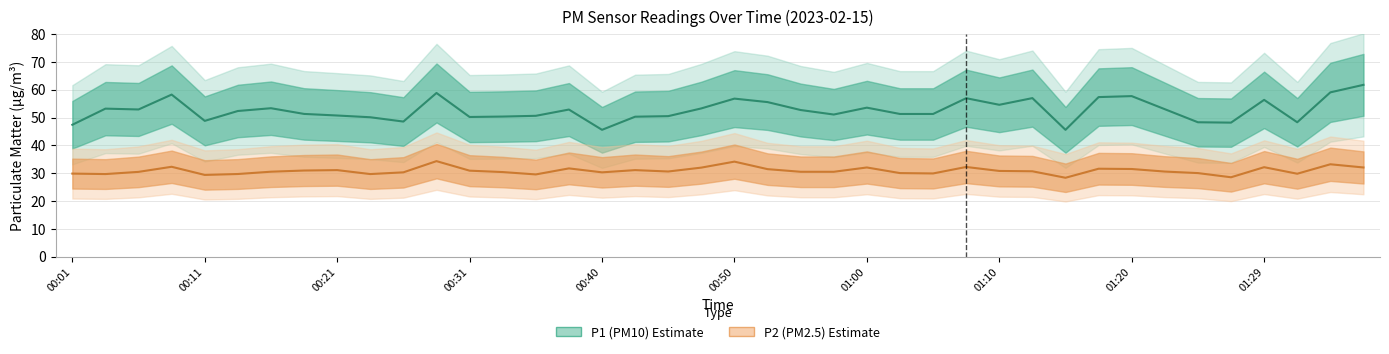

What is the total value across all series at 00:45?

81.2